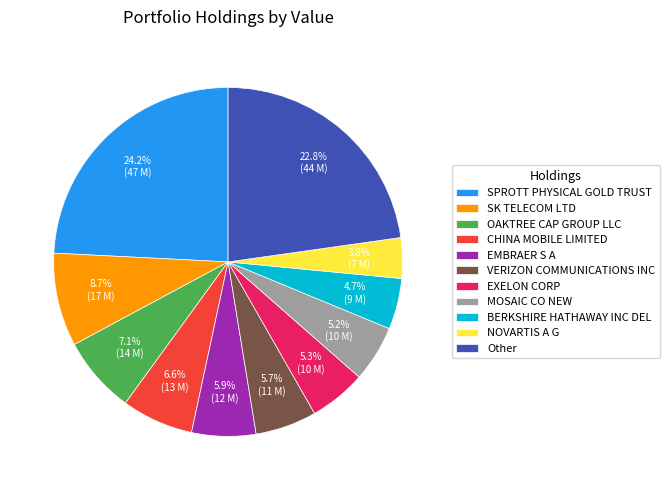

Between Other and BERKSHIRE HATHAWAY INC DEL, which is larger?

Other